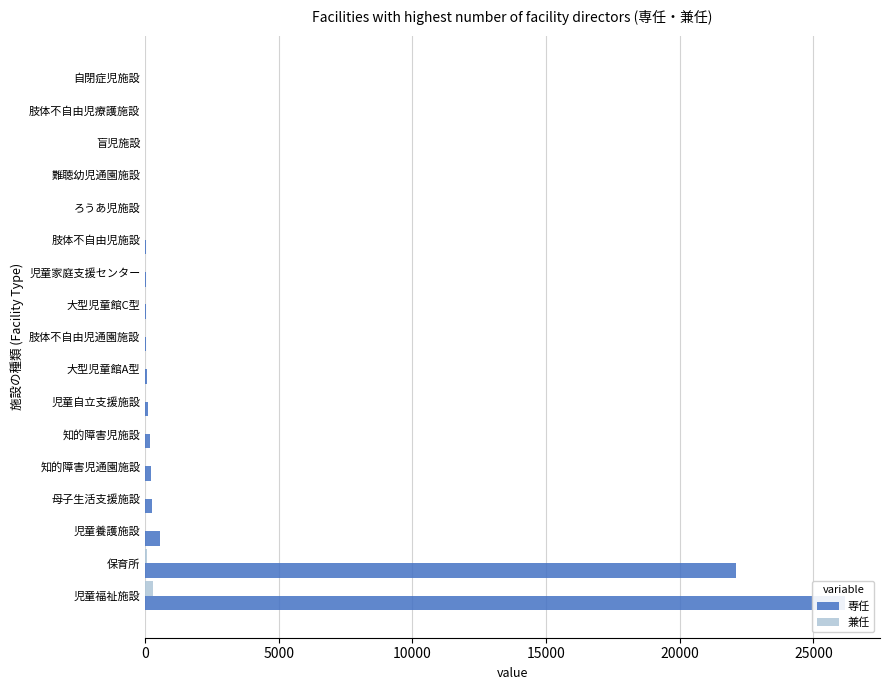

List the series in order of their peak value, lowest first.

兼任, 専任